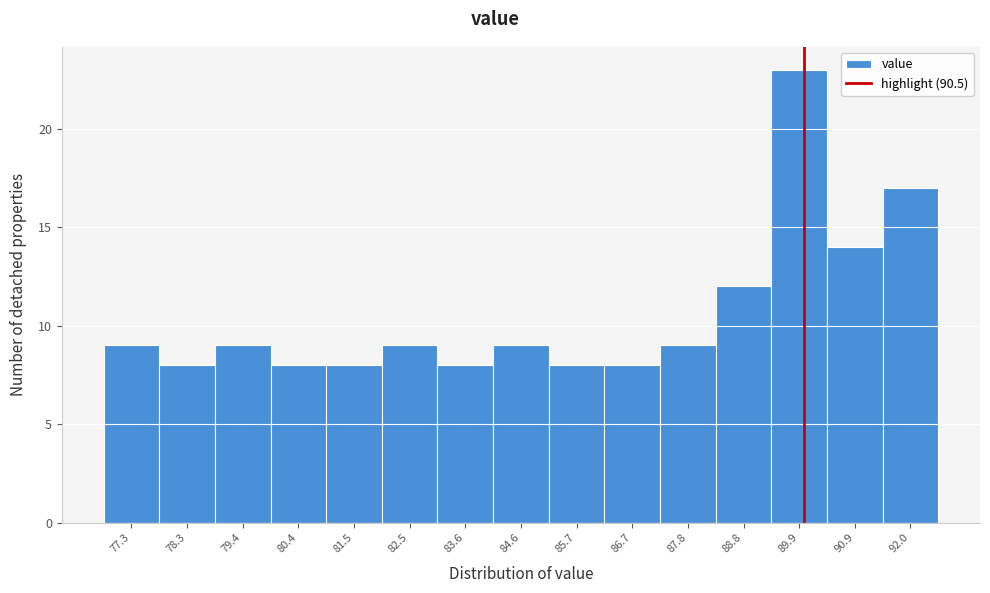

Reading right to left, transcribe all the data shown in this chart.

92.0=17	90.9=14	89.9=23	88.8=12	87.8=9	86.7=8	85.7=8	84.6=9	83.6=8	82.5=9	81.5=8	80.4=8	79.4=9	78.3=8	77.3=9